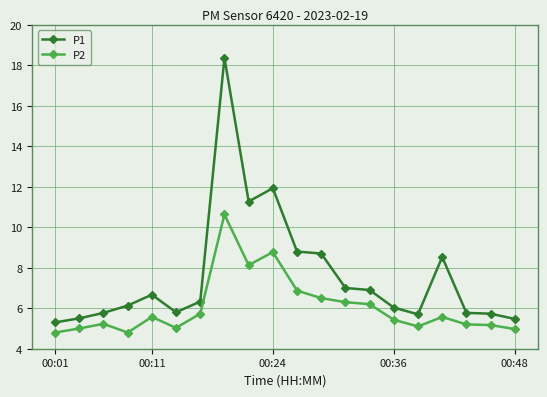

List the series in order of their overall mean, lowest first.

P2, P1